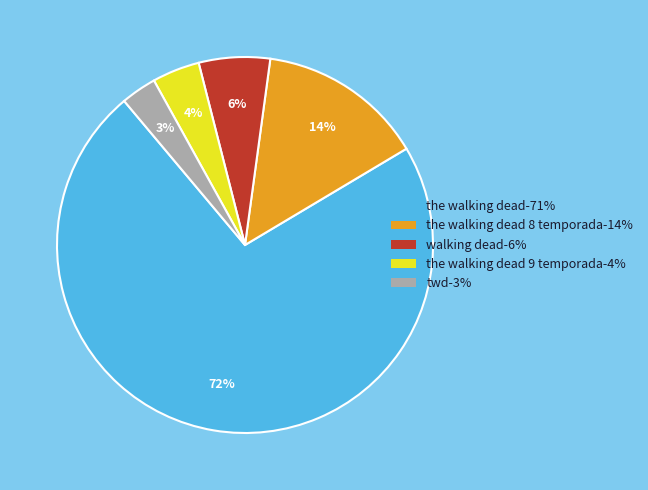

To the nearest percent, what is the average slice percentage?

20%